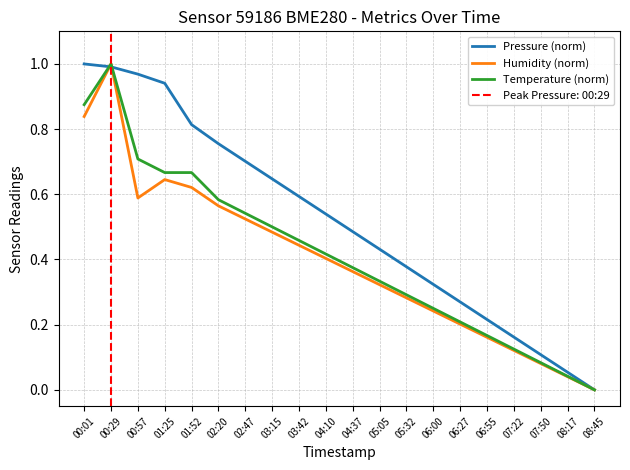

Between 07:22 and 08:45, which is larger?

07:22